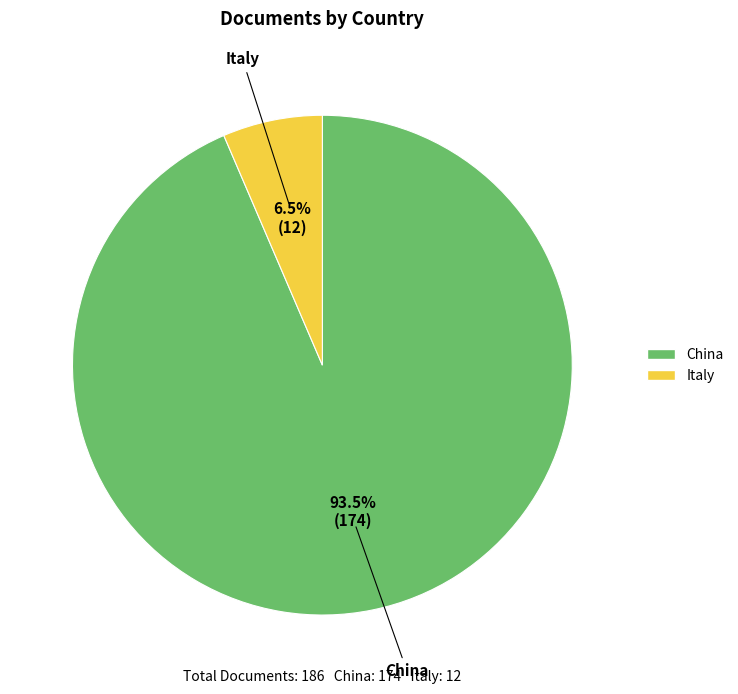

Which slice represents more than half of the pie?

China